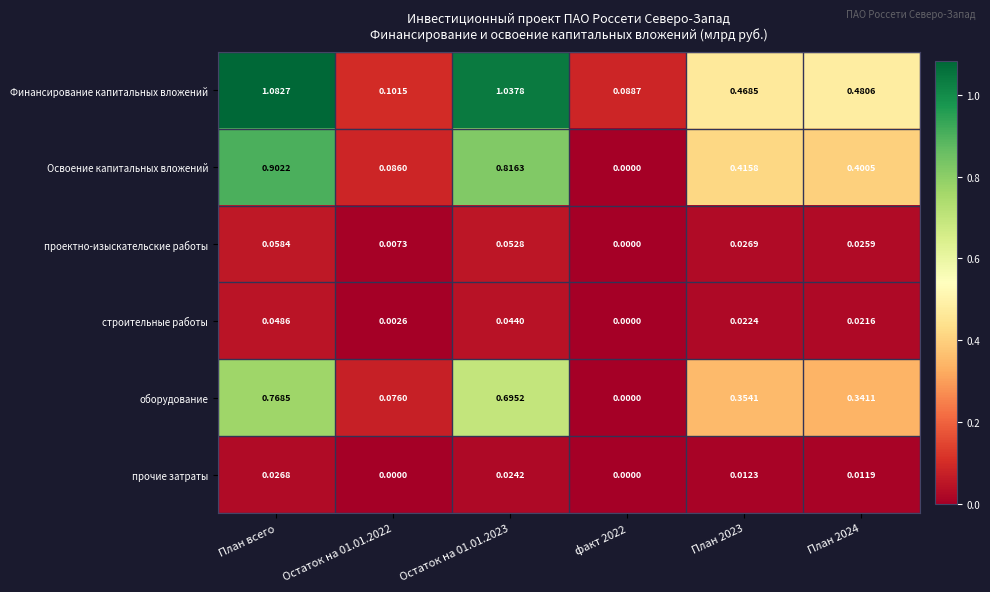

Rank the series by their maximum value, from highest to lowest.

Финансирование капитальных вложений, Освоение капитальных вложений, оборудование, проектно-изыскательские работы, строительные работы, прочие затраты